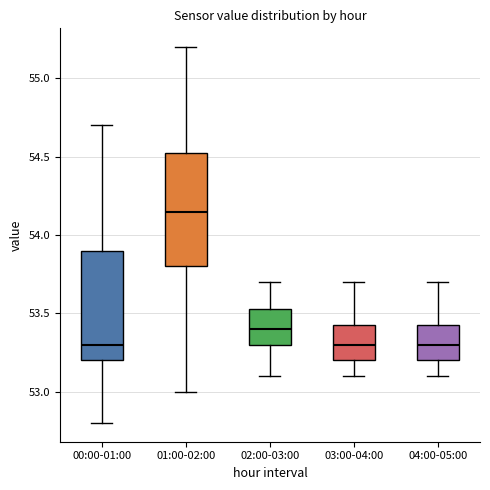

Reading left to right, transcribe this box plot: for each box, give where its median line is, the range the box spans, and where its two whiskers end, as read against the y-axis. The values are not printed on the chart, so give them approximately, as read against the axis.

00:00-01:00: median 53.30, box 53.20 to 53.90, whiskers 52.80 to 54.70
01:00-02:00: median 54.15, box 53.80 to 54.55, whiskers 53.00 to 55.20
02:00-03:00: median 53.40, box 53.30 to 53.55, whiskers 53.10 to 53.70
03:00-04:00: median 53.30, box 53.20 to 53.45, whiskers 53.10 to 53.70
04:00-05:00: median 53.30, box 53.20 to 53.45, whiskers 53.10 to 53.70